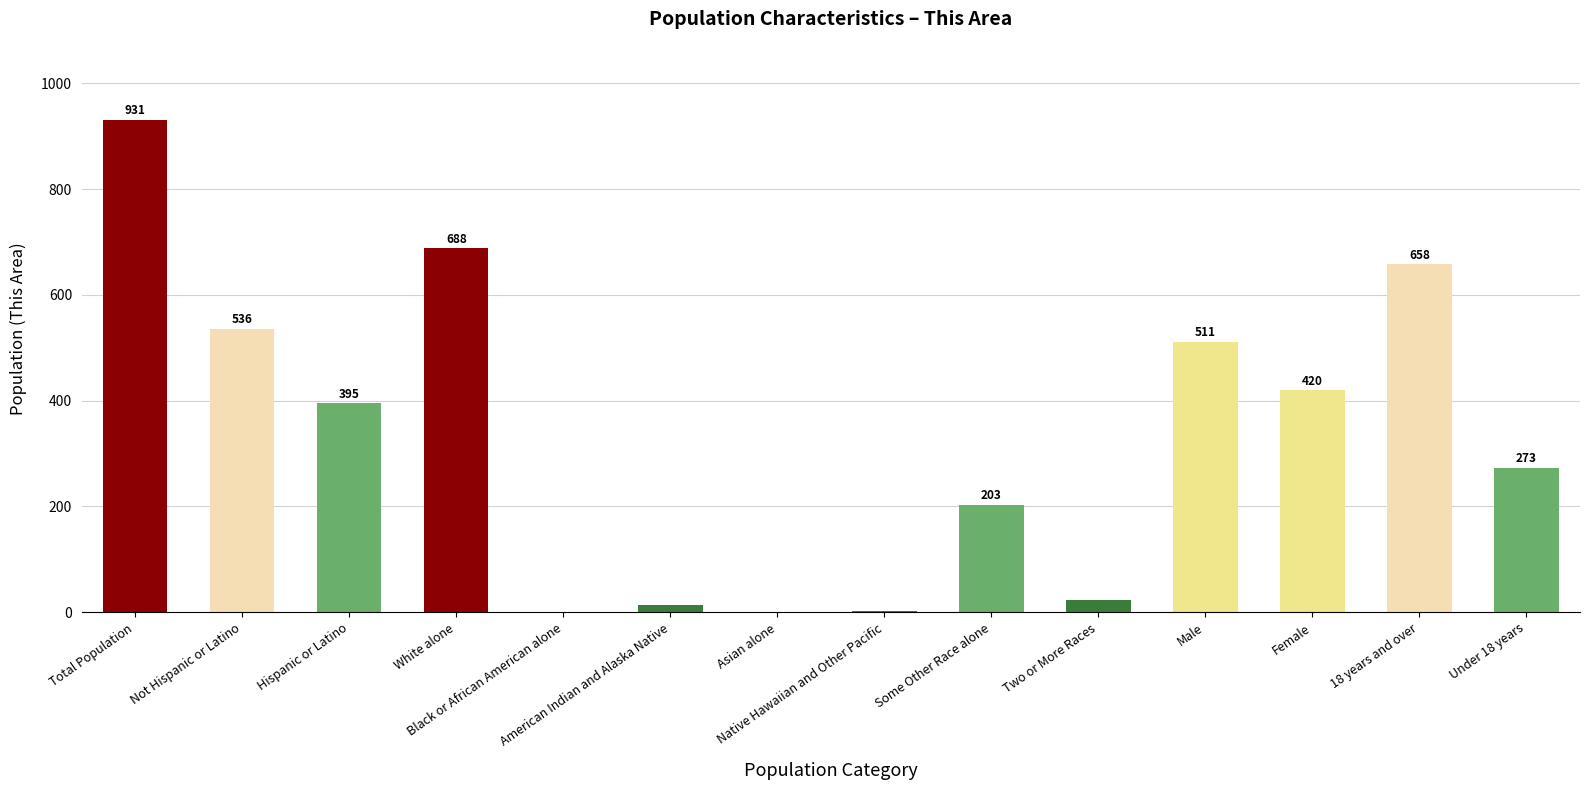

What is the ratio of the value at Total Population to the value at Not Hispanic or Latino?

1.7